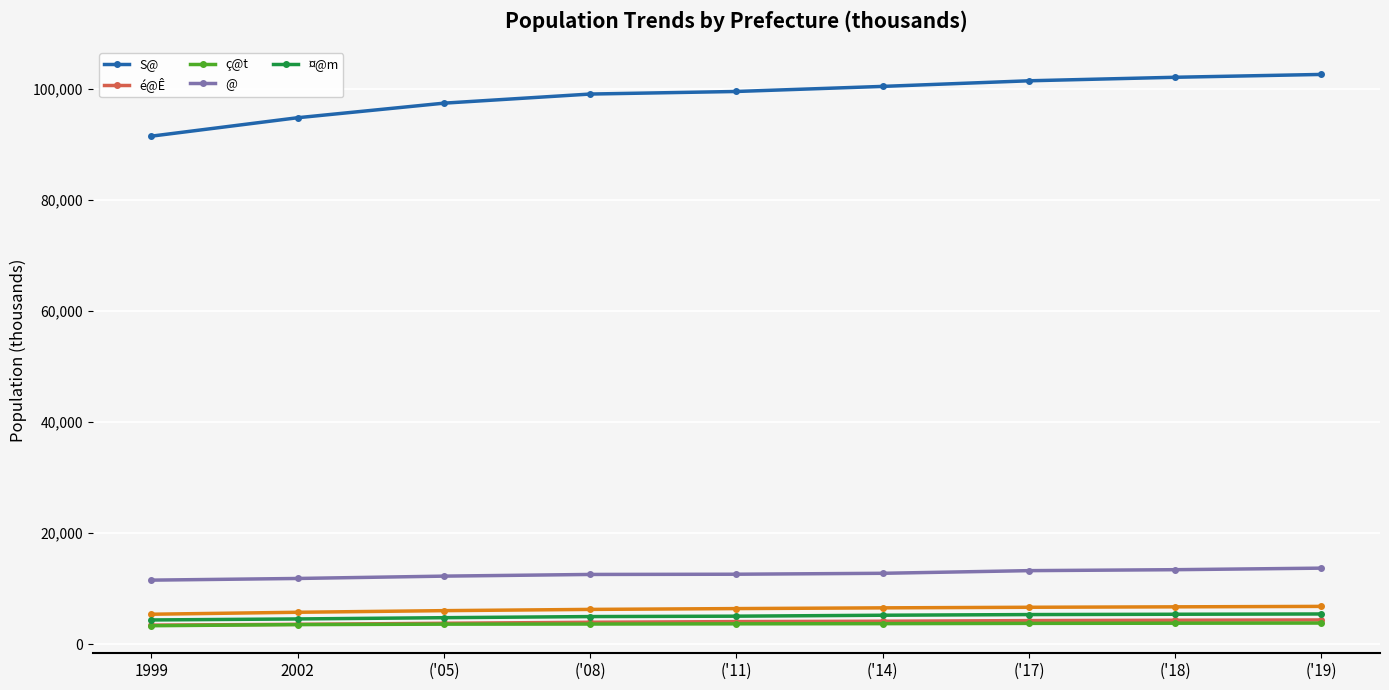

What is the label of the 6th point from the left?

('14)